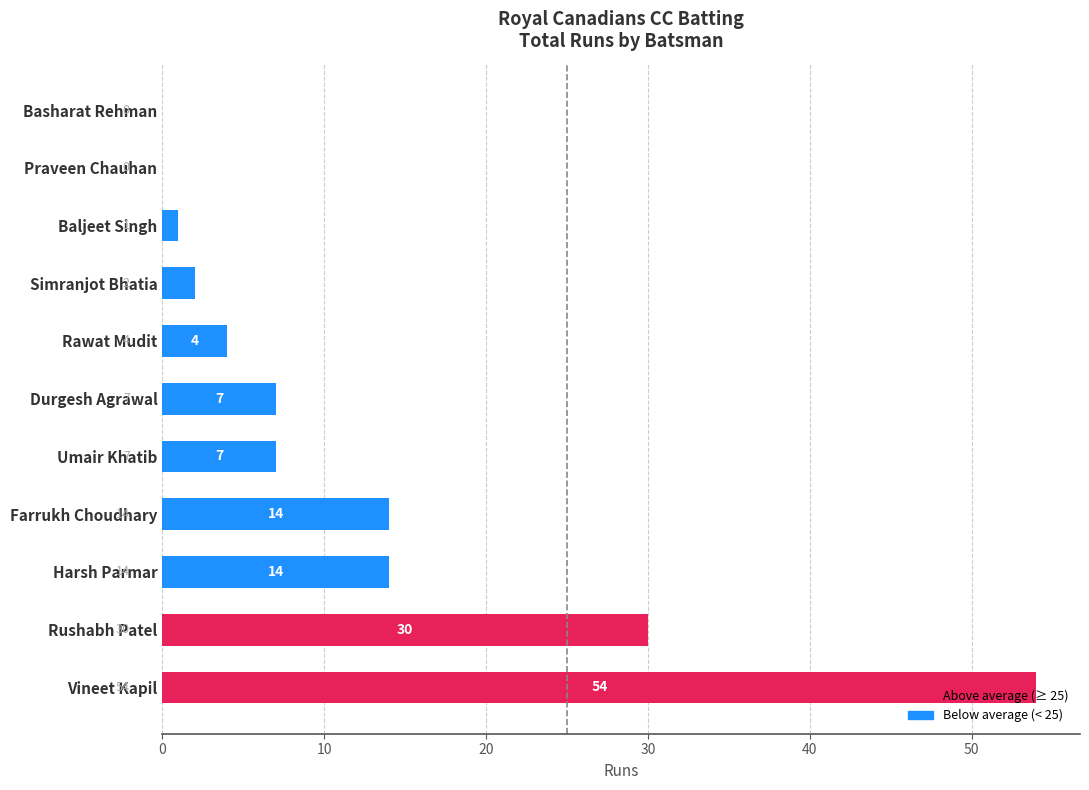

What is the sum of the values at Umair Khatib and Baljeet Singh?

8